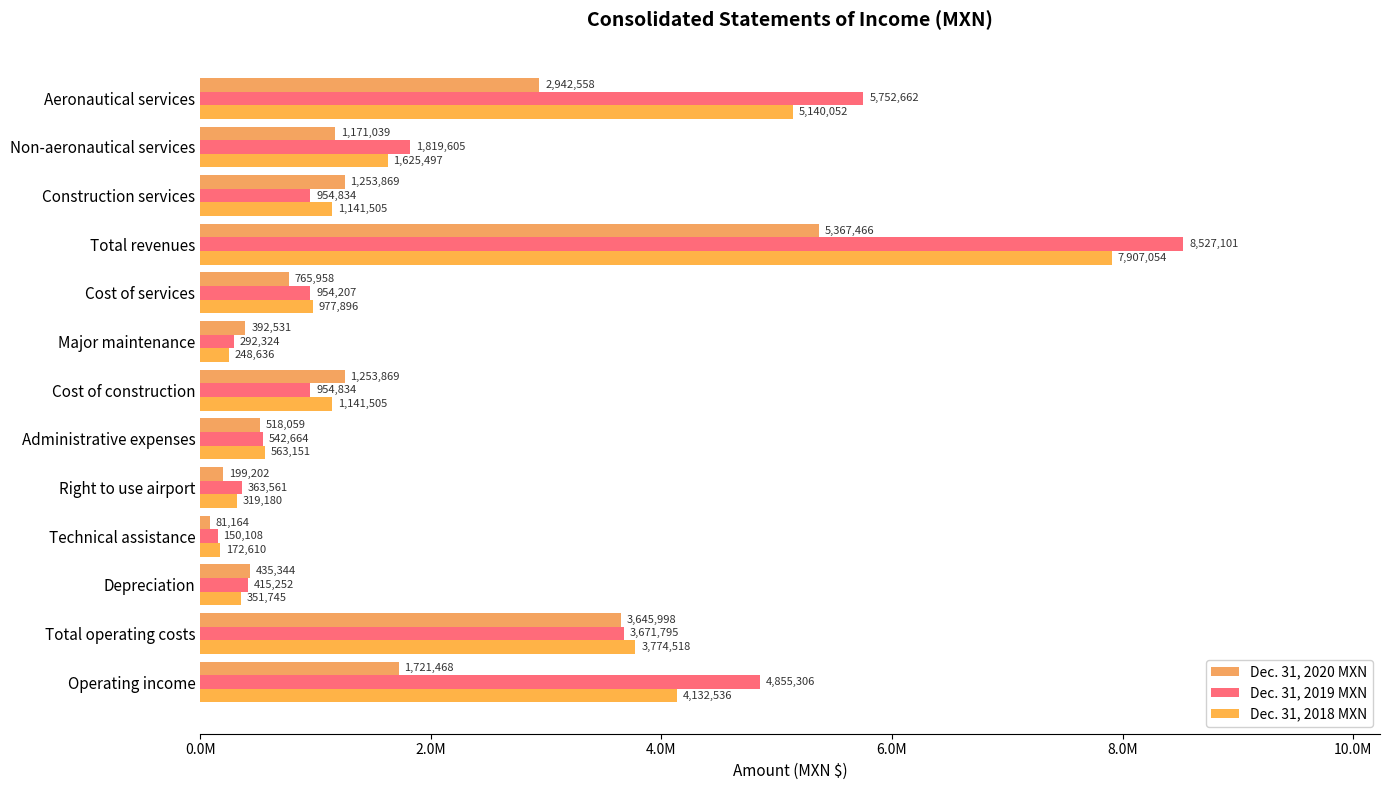

How many categories are shown in the chart?

13